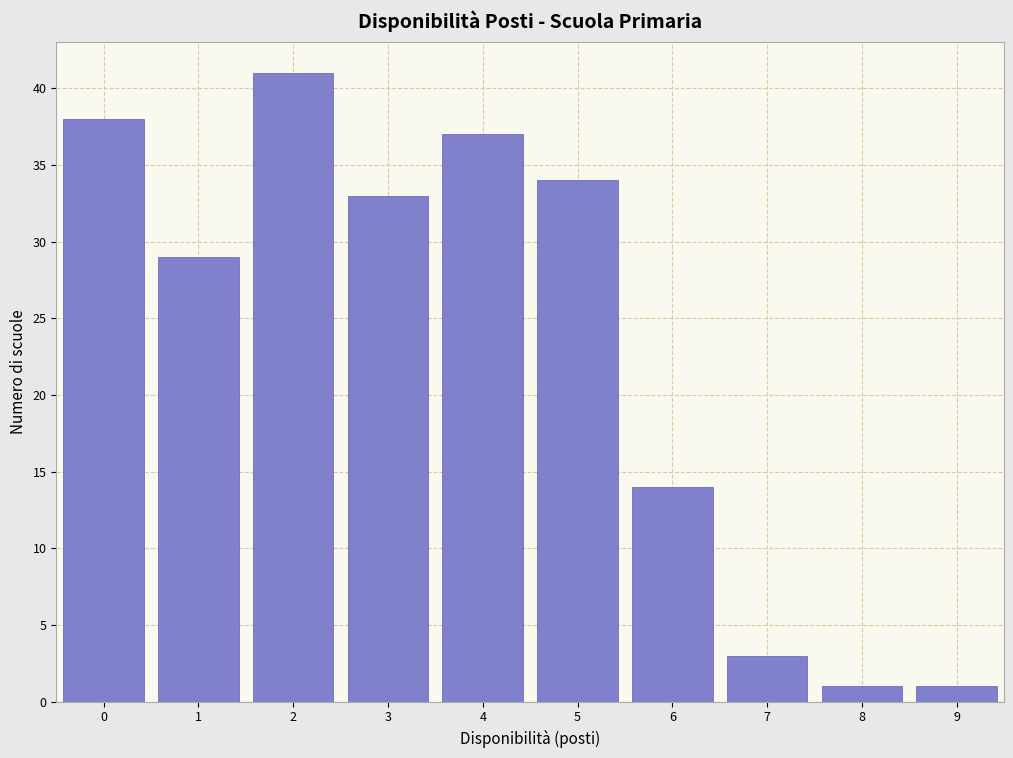

Reading left to right, list every bar in this chart as the range it spans on the x-axis followed by its height. The values are not printed on the chart, so give them approximately, as read against the axis.

-0.5 to 0.5: 38
0.5 to 1.5: 29
1.5 to 2.5: 41
2.5 to 3.5: 33
3.5 to 4.5: 37
4.5 to 5.5: 34
5.5 to 6.5: 14
6.5 to 7.5: 3
7.5 to 8.5: 1
8.5 to 9.5: 1